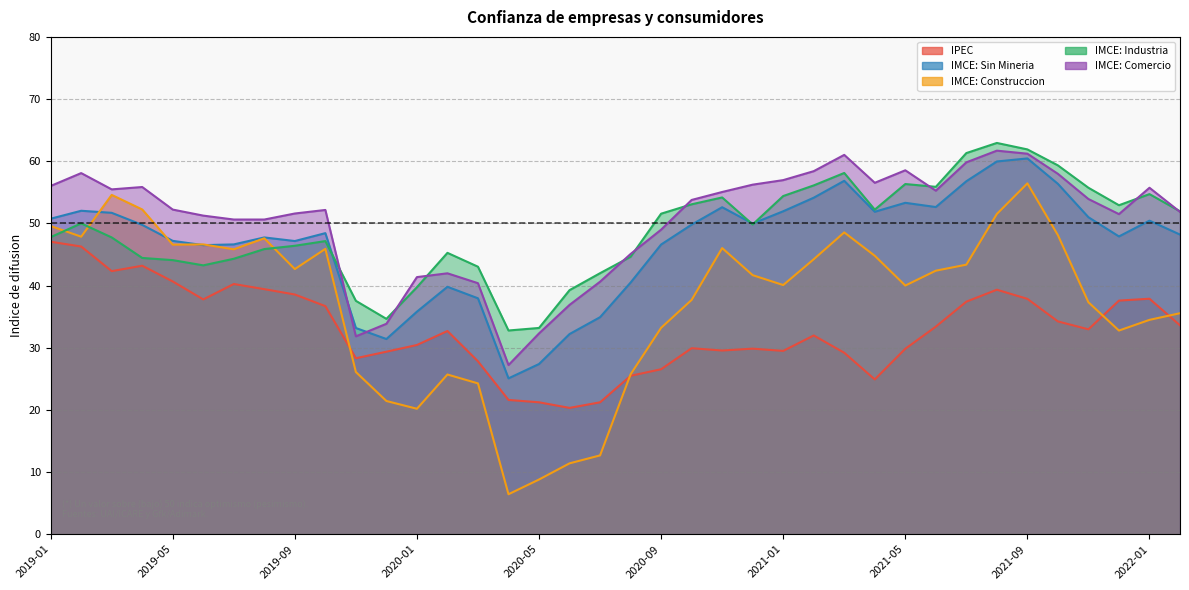

At 2021-01, list the series in order from smallest to largest.

IPEC, IMCE: Construccion, IMCE: Sin Mineria, IMCE: Industria, IMCE: Comercio